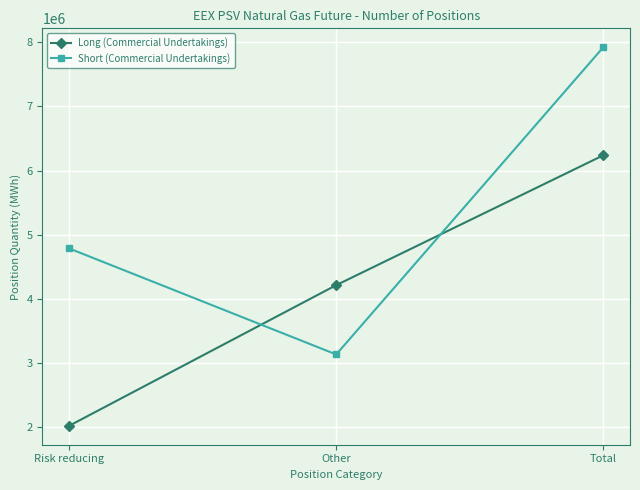

What is the difference between the maximum and minimum values in the Short (Commercial Undertakings) series?

4787400